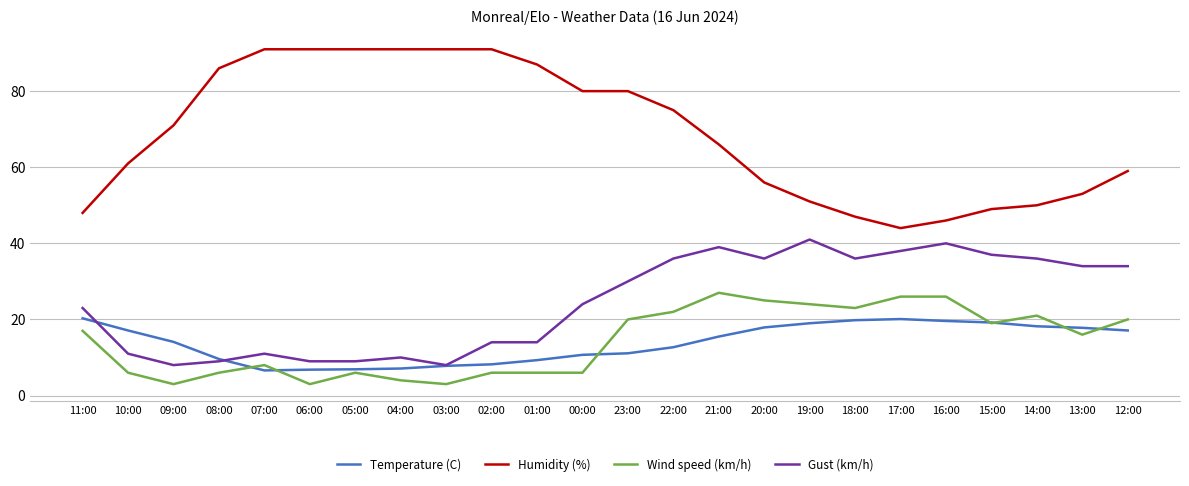

True or false: Gust (km/h) has a value of 24.8 at 16:00.

False